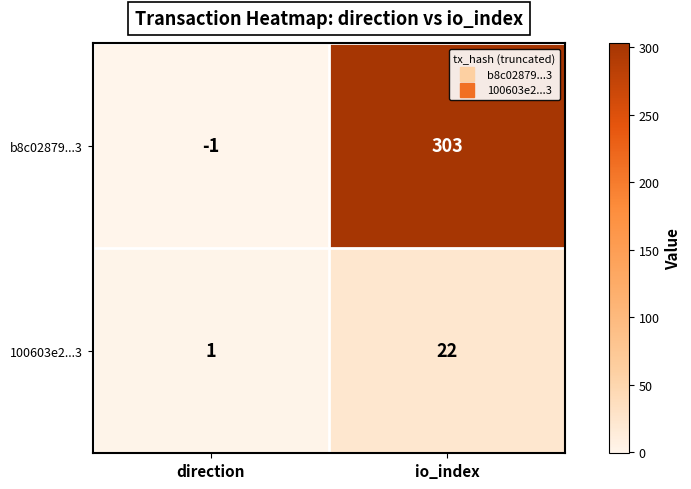

What value does the 100603e2...3 series have at io_index, to the nearest 10?

20